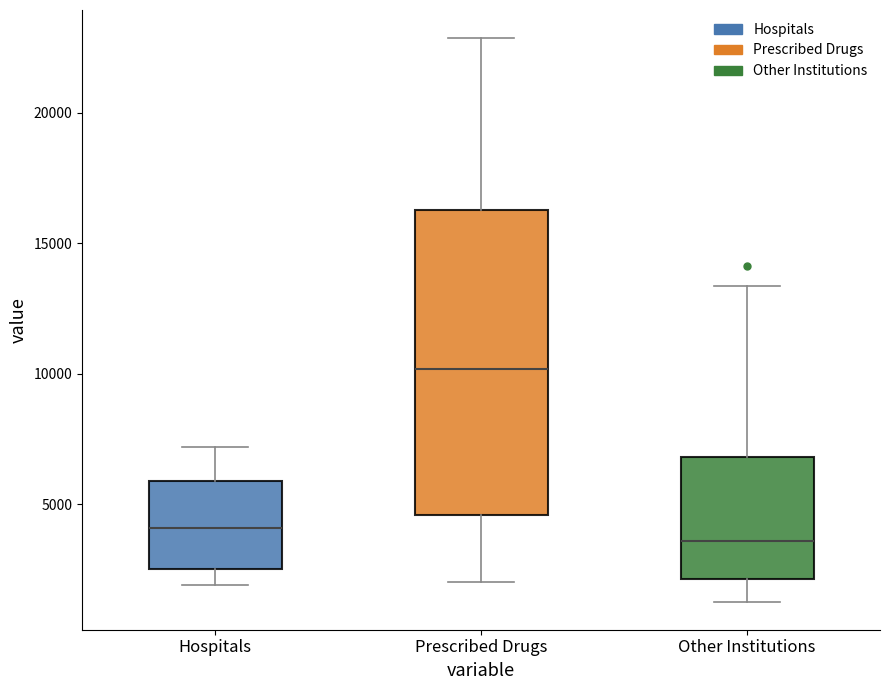

Where does the median line of the box for Hospitals sit on the y-axis? The values are not printed on the chart, so give them approximately, as read against the axis.

4000